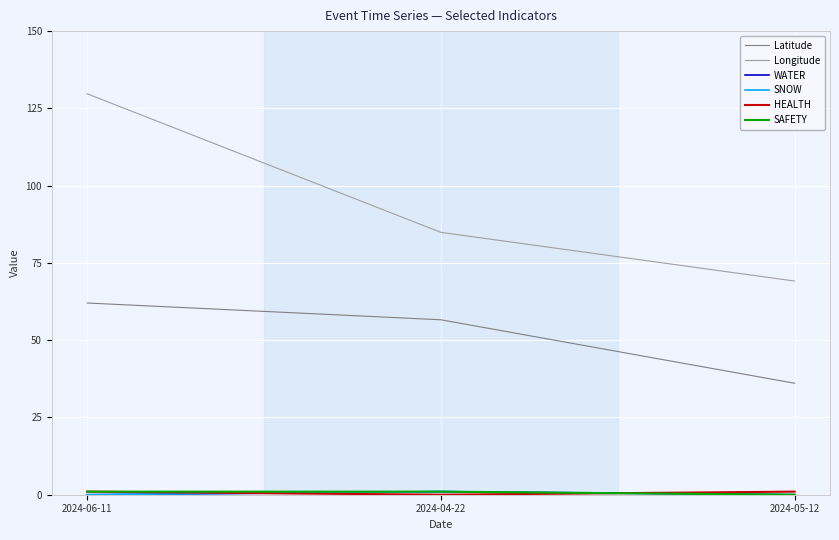

What is the difference between the highest and lowest values at 2024-06-11?

129.7